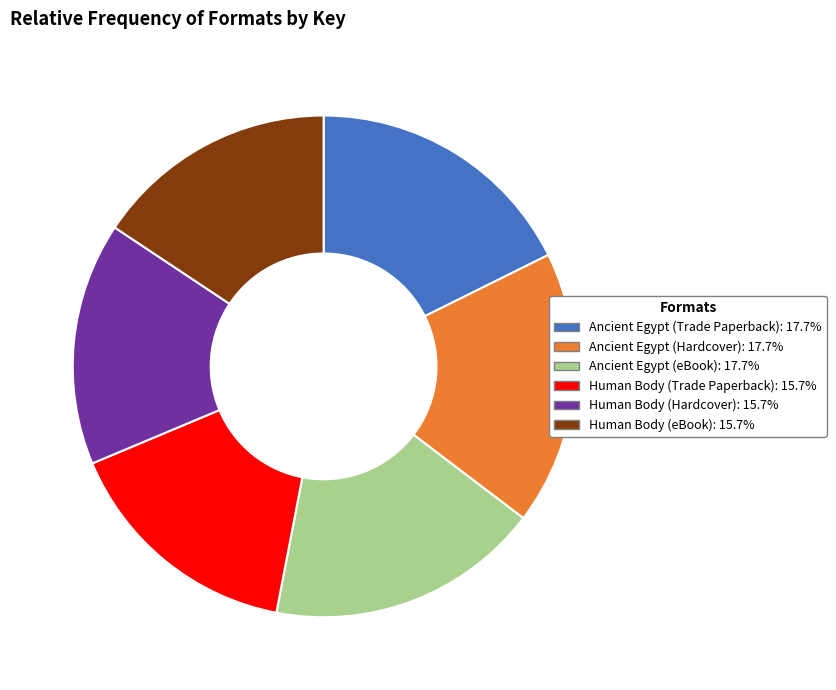

Is it true that Ancient Egypt (Hardcover) is 18% of the pie?

True